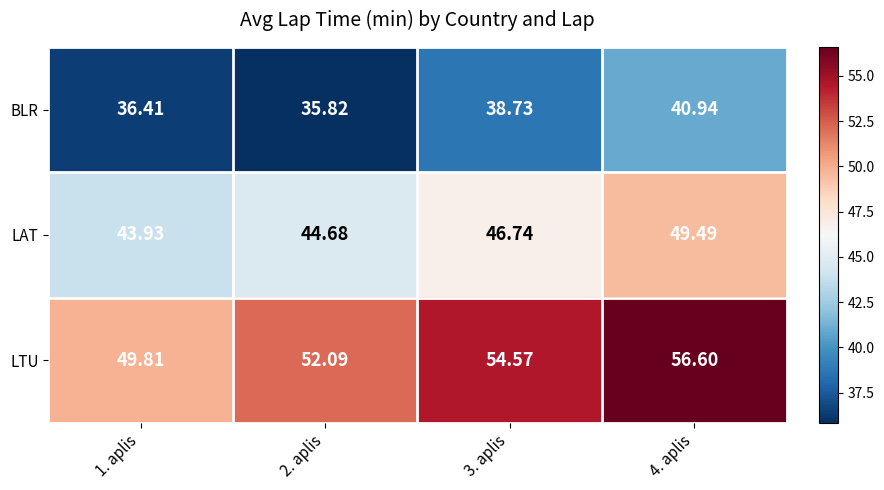

What is the difference between the highest and lowest values at 1. aplis?

13.4